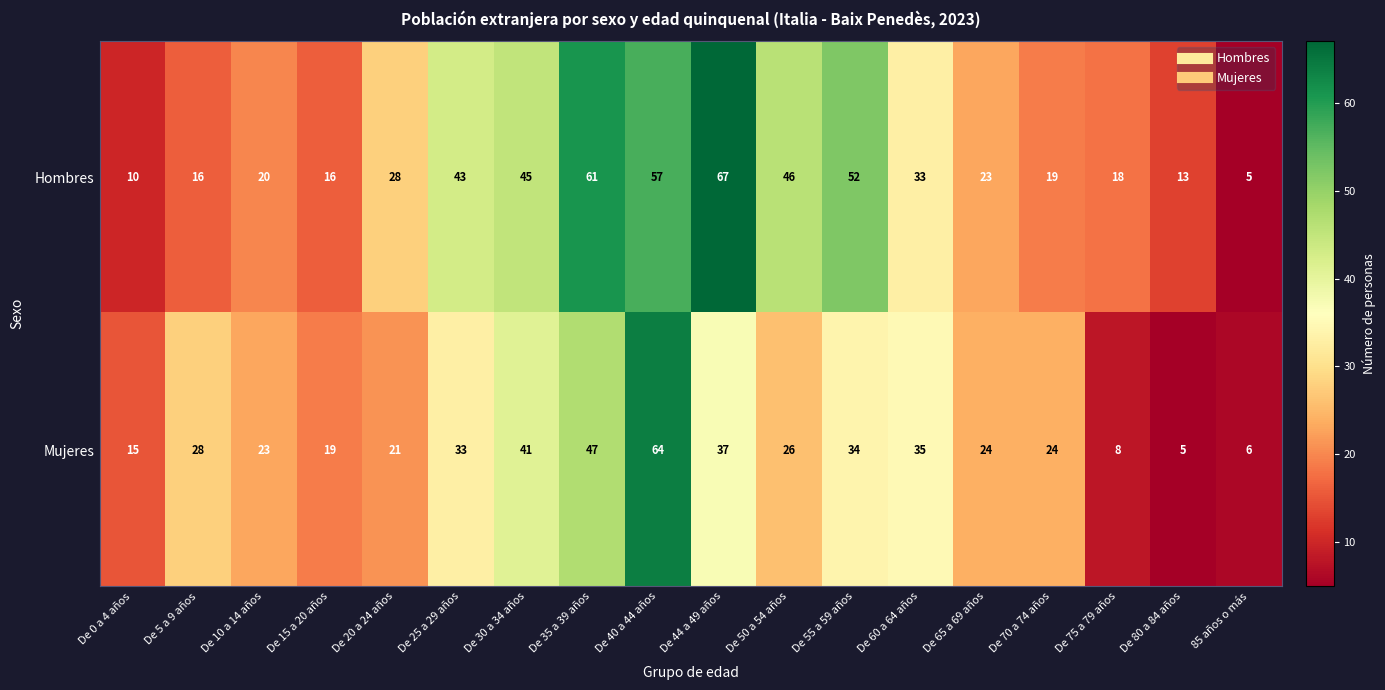

Which series has the largest range (max minus min)?

Hombres